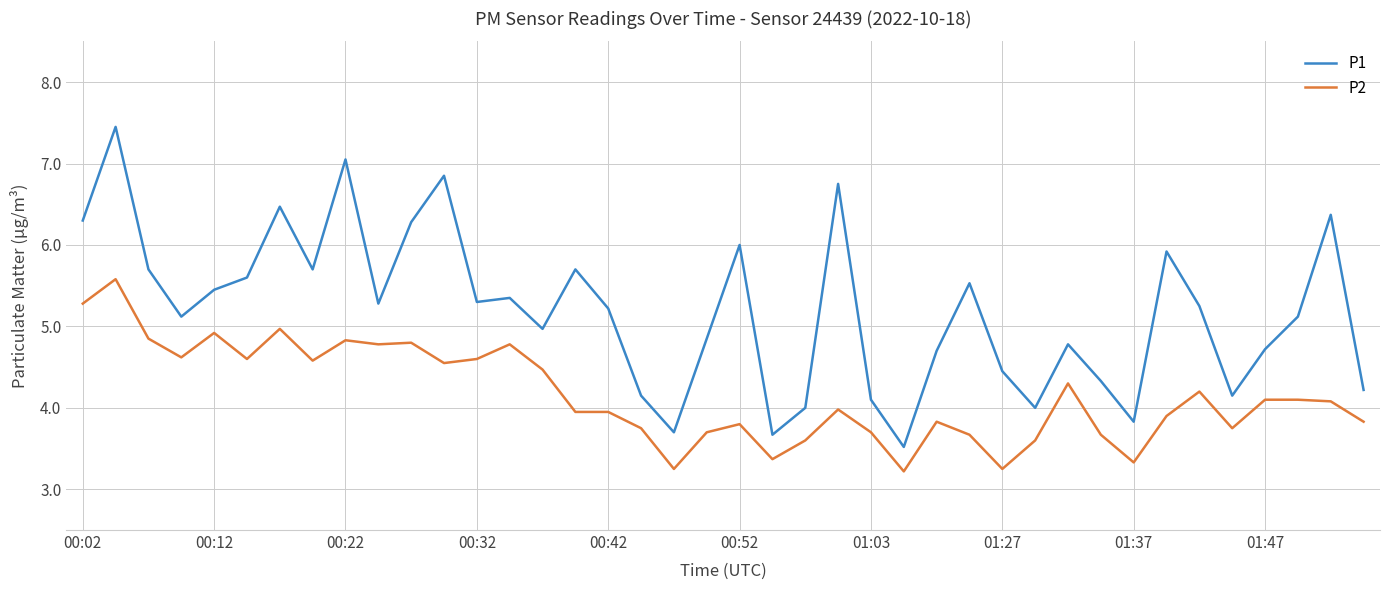

What is the difference between the maximum and minimum values in the P1 series?

3.9